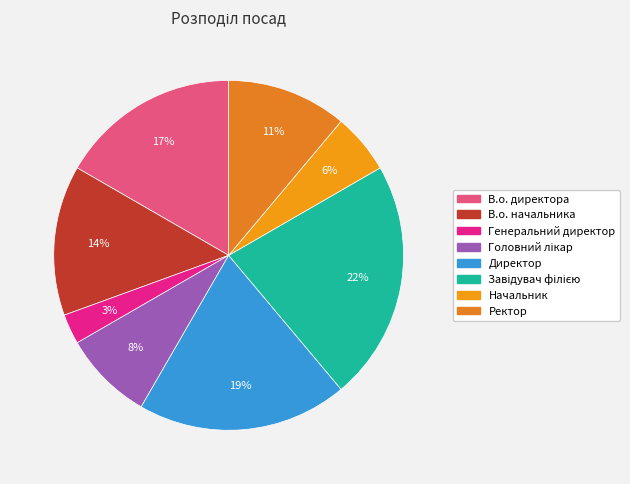

How many slices are in this pie chart?

8